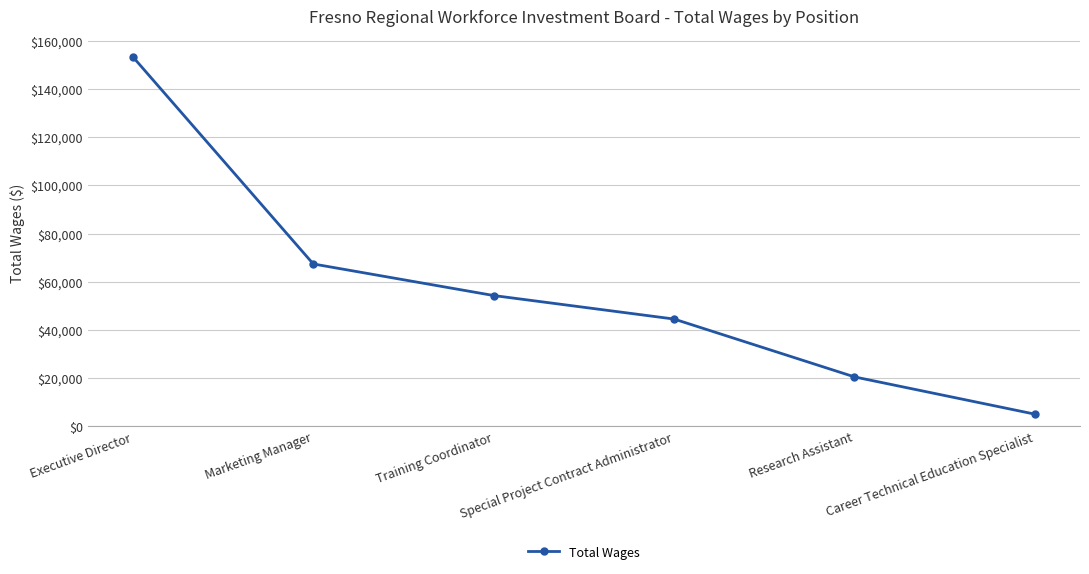

What is the change in value from Training Coordinator to Research Assistant?

-33783